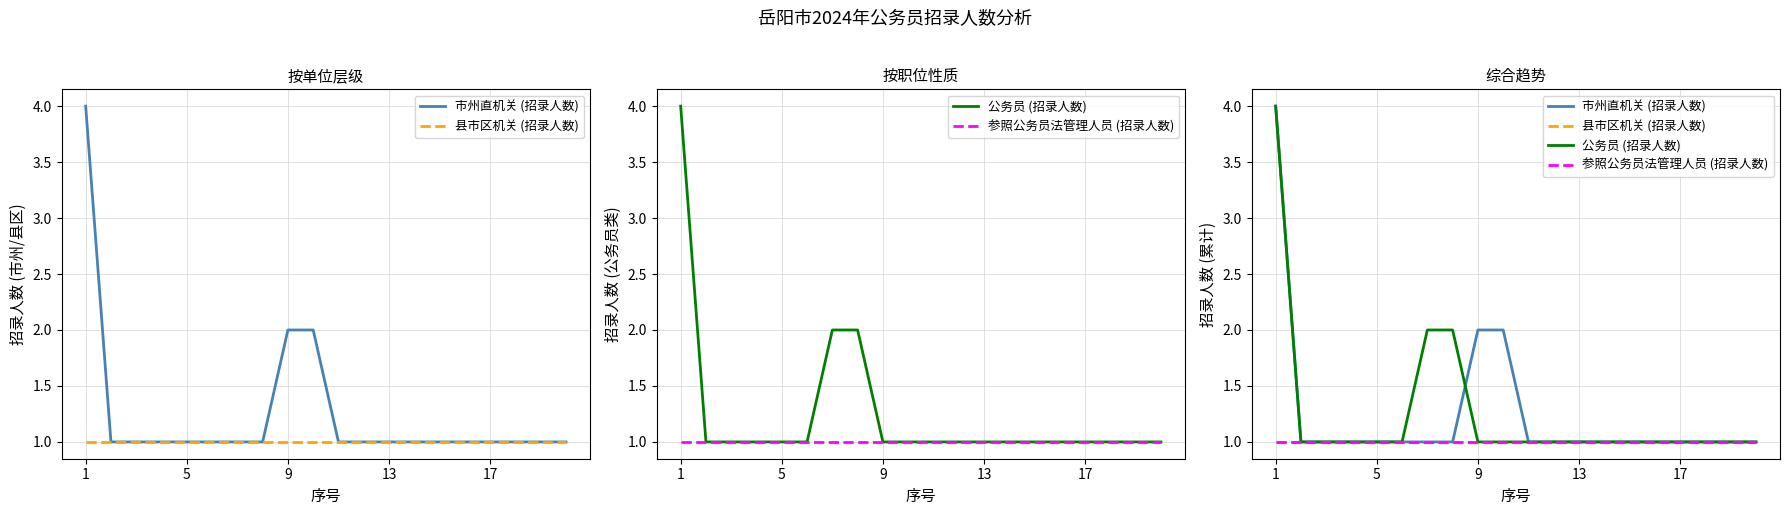

What is the average value of the 公务员 (招录人数) series?

1